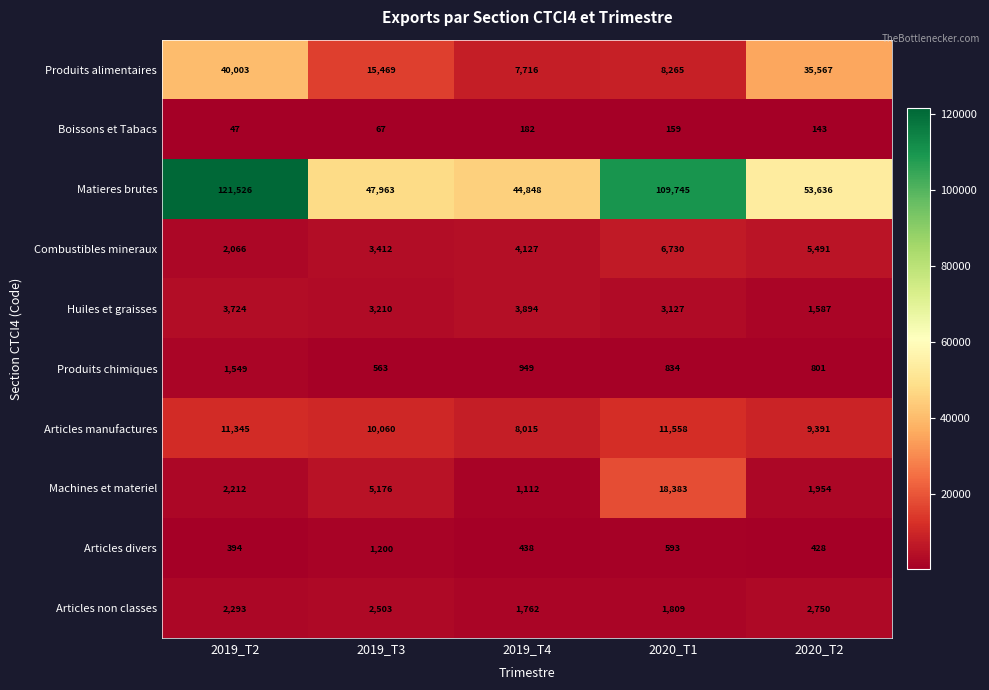

Where does the Matieres brutes series first go above 53636?

2019_T2